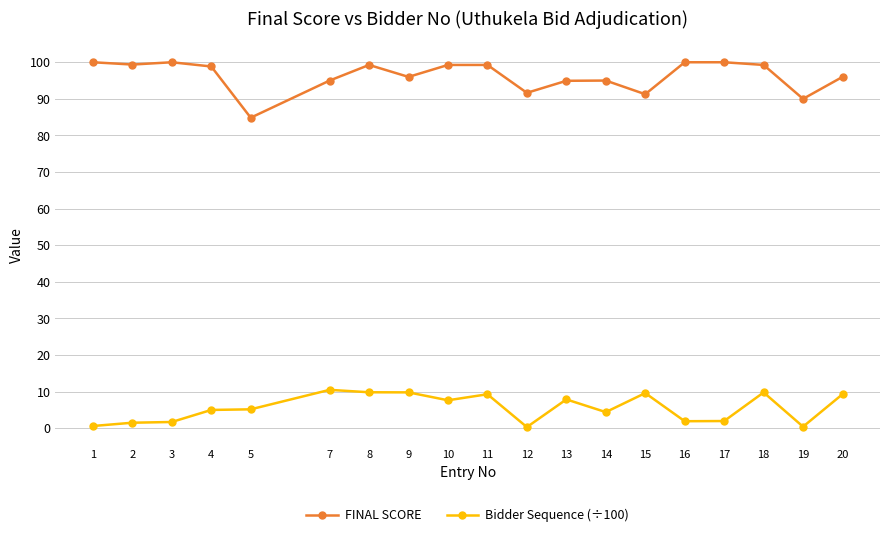

What is the average value of the FINAL SCORE series?

96.3